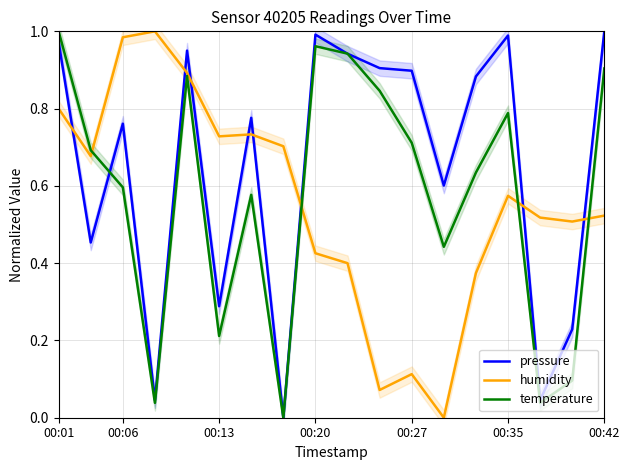

True or false: pressure has a value of 0.9 at 13.

True